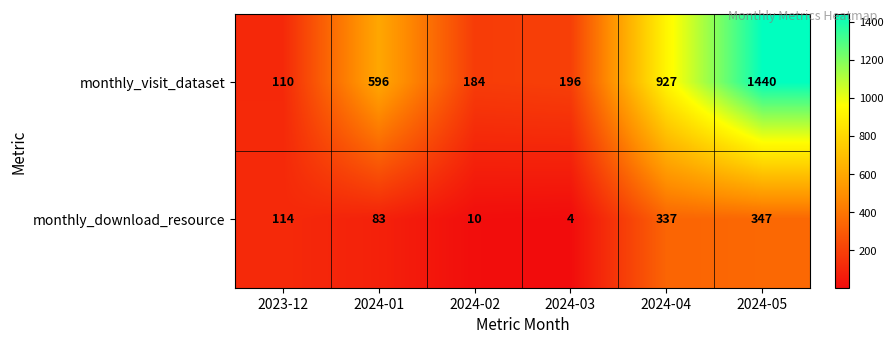

At 2024-01, list the series in order from largest to smallest.

monthly_visit_dataset, monthly_download_resource